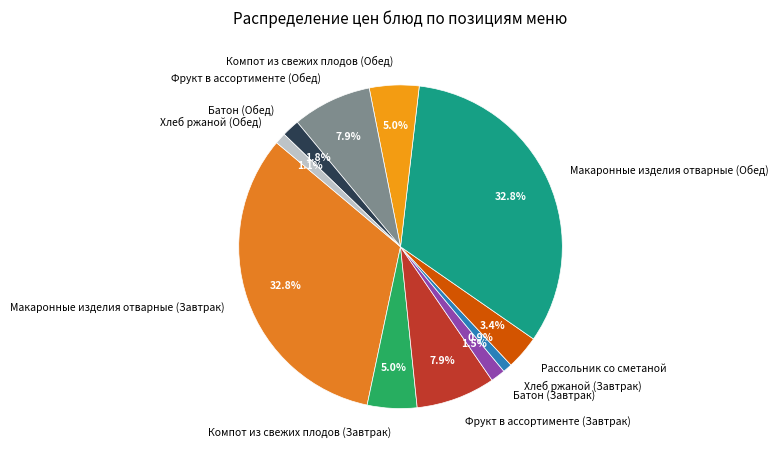

To the nearest percent, what is the difference between the Батон (Завтрак) and Рассольник со сметаной slice percentages?

2%